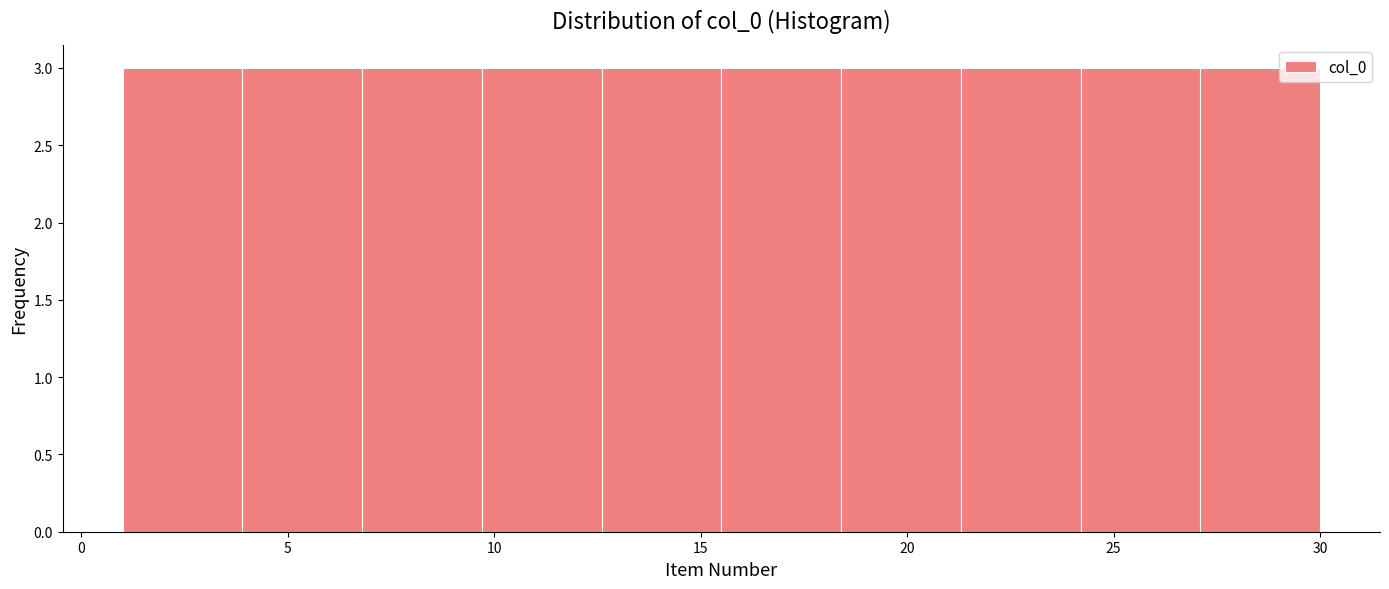

Reading left to right, transcribe this chart: for each bar, give the range it covers on the x-axis and its height. Neither the bar edges nor the heights are printed on the chart, so give them approximately, as read against the axes.

1.0 to 3.9: 3
3.9 to 6.8: 3
6.8 to 9.7: 3
9.7 to 12.6: 3
12.6 to 15.5: 3
15.5 to 18.4: 3
18.4 to 21.3: 3
21.3 to 24.2: 3
24.2 to 27.1: 3
27.1 to 30.0: 3